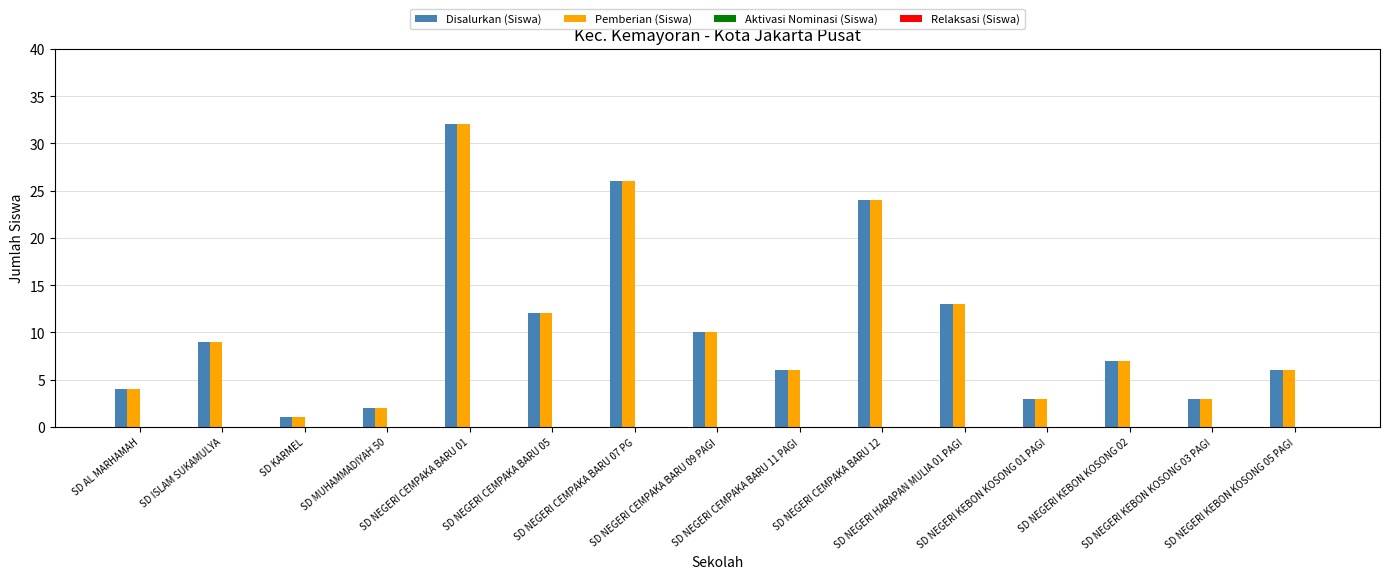

What is the sum of all Pemberian (Siswa) values?

158